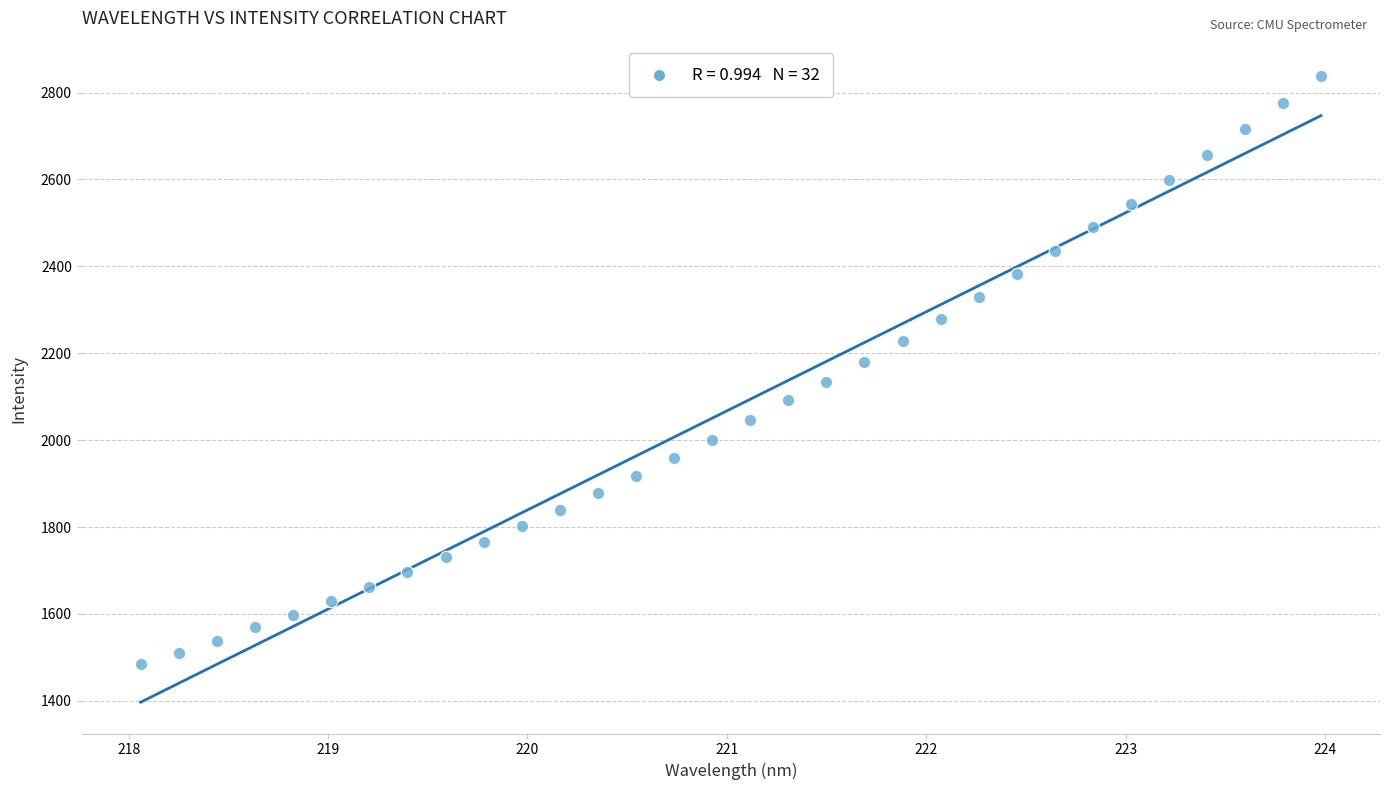

What is the range of X values (max minus min)?

5.9